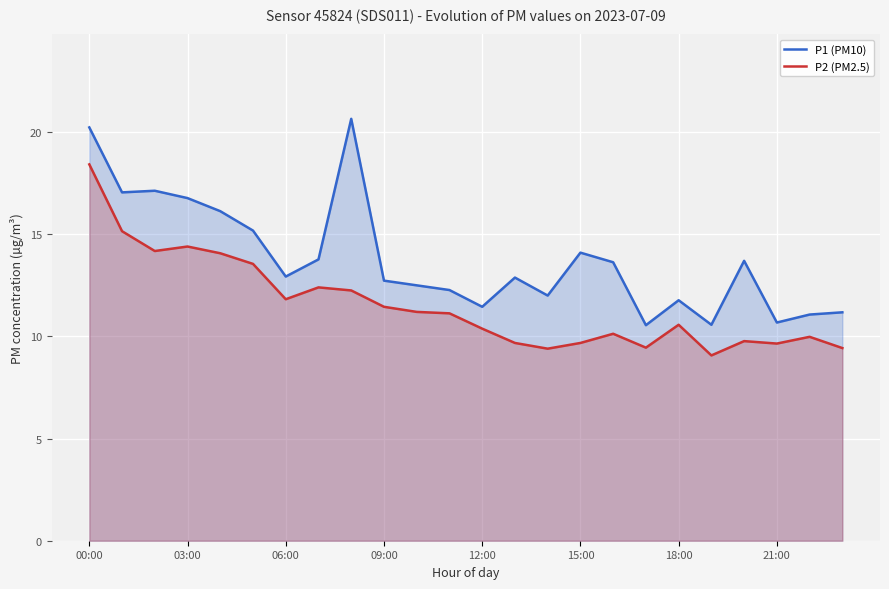

How many distinct data groups are displayed?

2